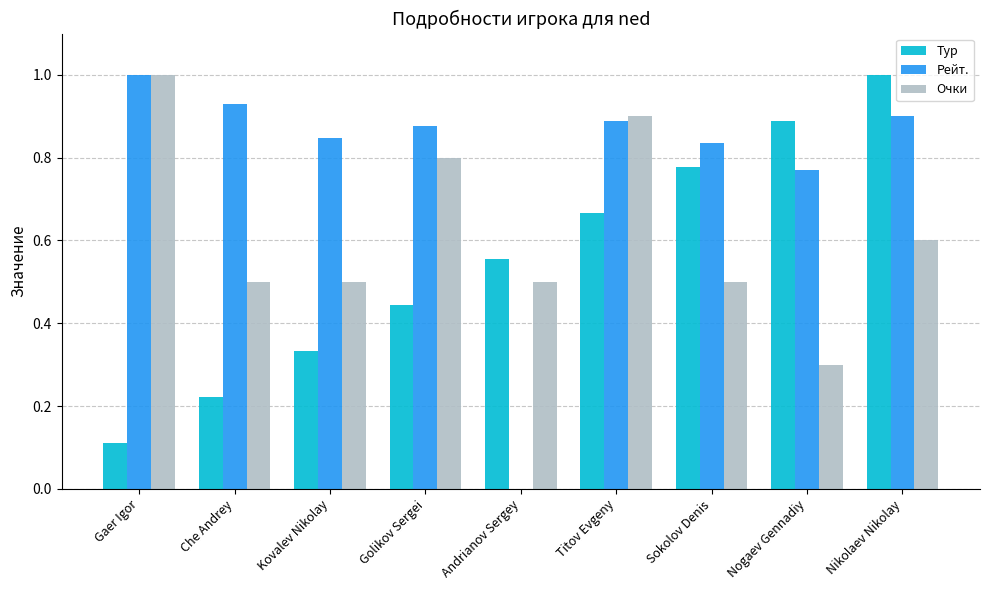

What is the sum of all Тур values?

5.0